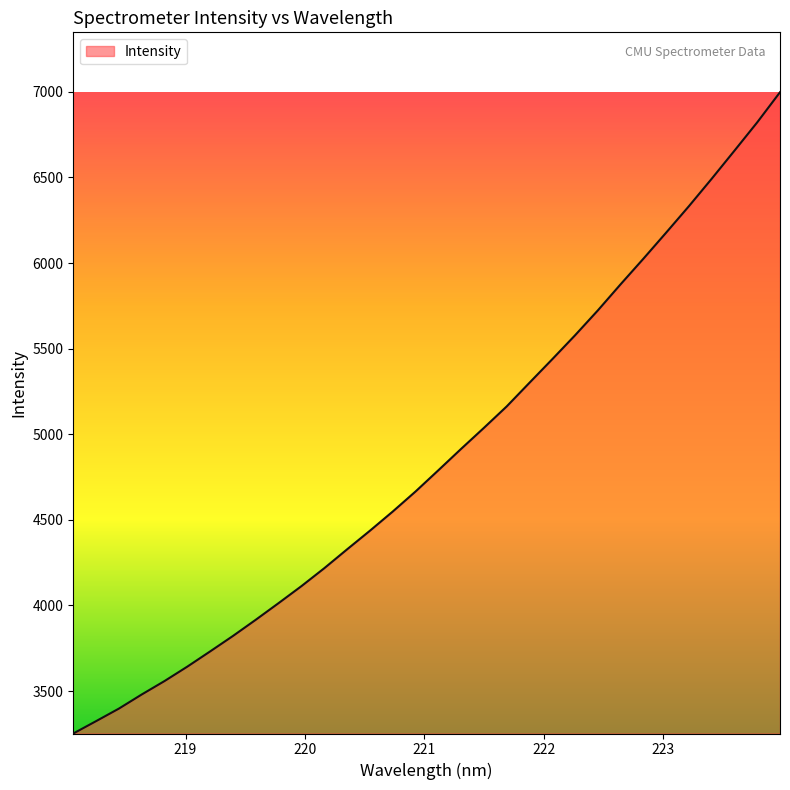

What is the minimum value shown in the chart?

3251.8